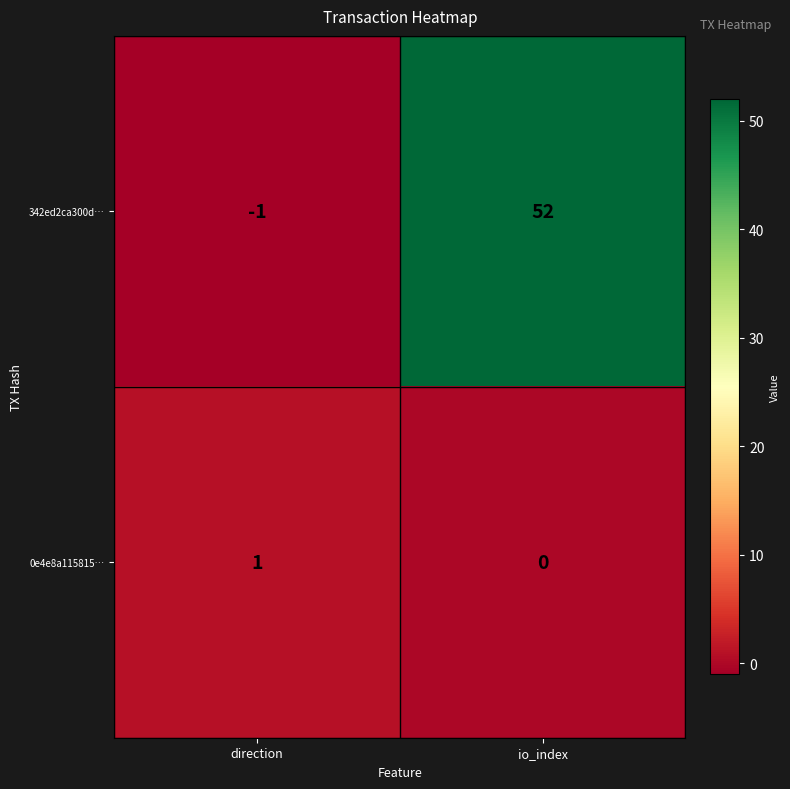

Reading right to left, transcribe all the data shown in this chart.

342ed2ca300d…: io_index=52	direction=-1
0e4e8a115815…: io_index=0	direction=1